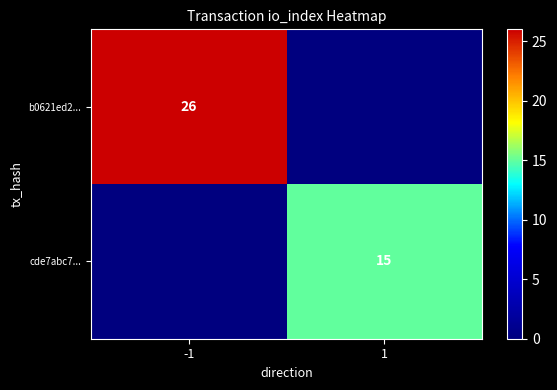

What is the spread (max minus min) of values at 1?

15